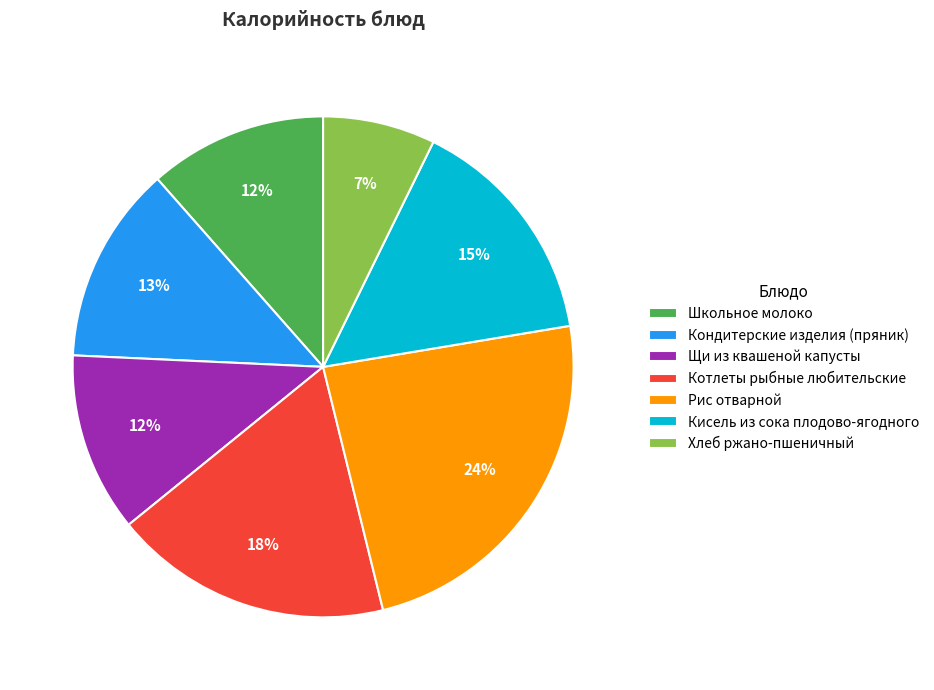

Is the sum of Кисель из сока плодово-ягодного and Школьное молоко greater than half?

No